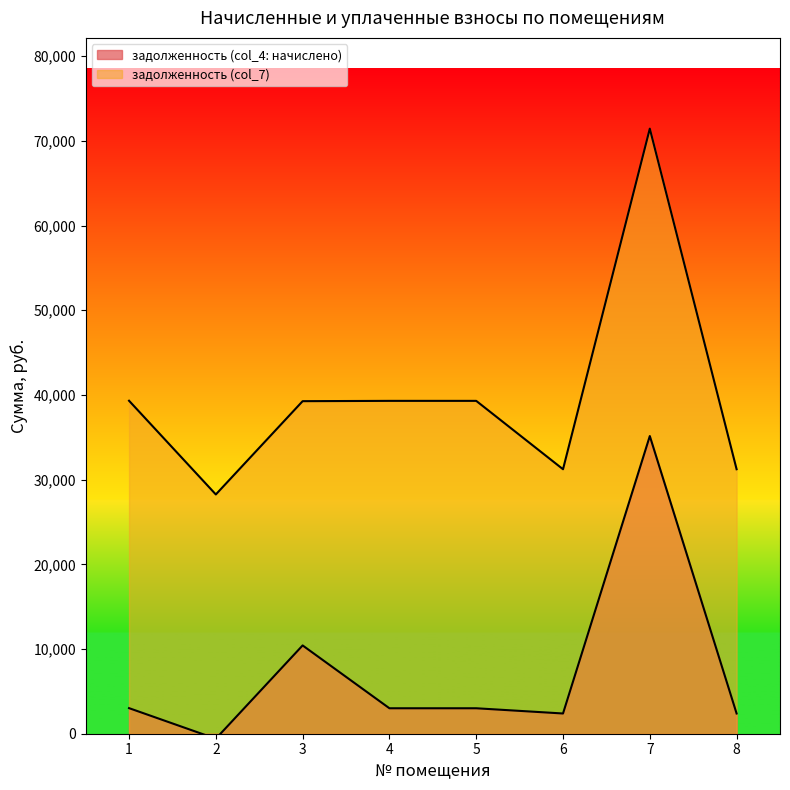

The задолженность (col_4: начислено) series shows 4287.8 at 8. True or false?

False